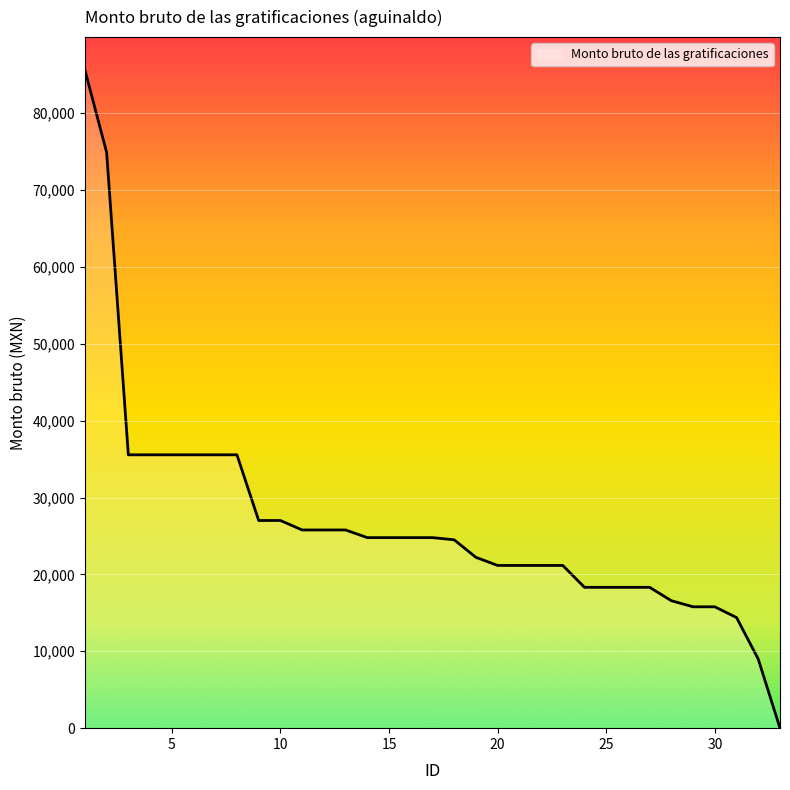

What is the maximum value shown in the chart?

85603.1